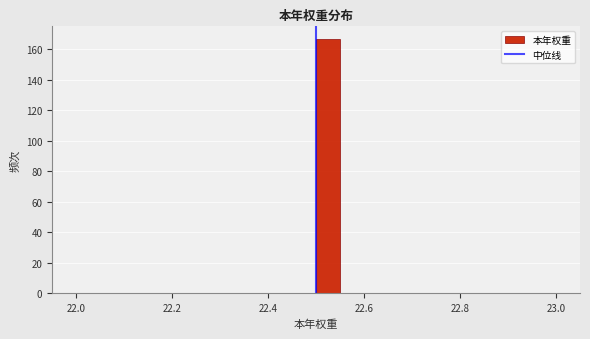

Around what value on the x-axis is the tallest bar? Give the approximate position of its centre, as read against the axis.

22.52